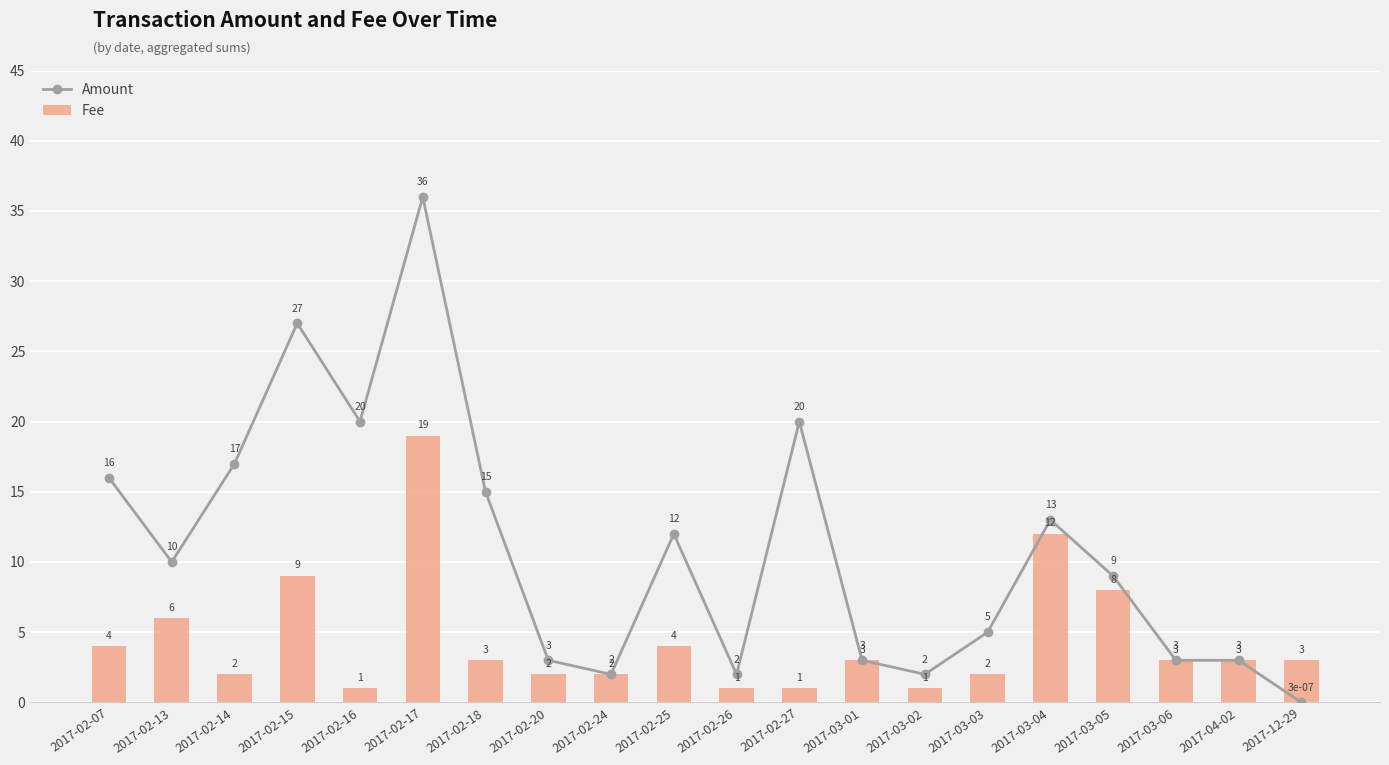

What is the label of the 20th bar from the left?

2017-12-29